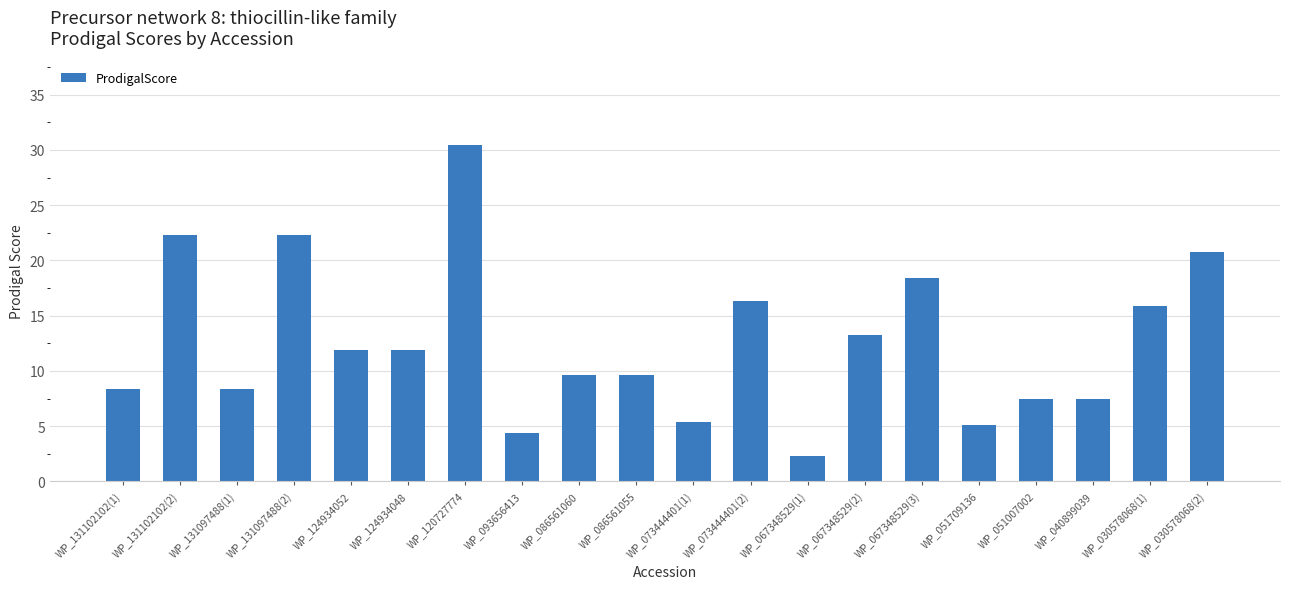

What is the label of the 13th bar from the left?

WP_067348529(1)